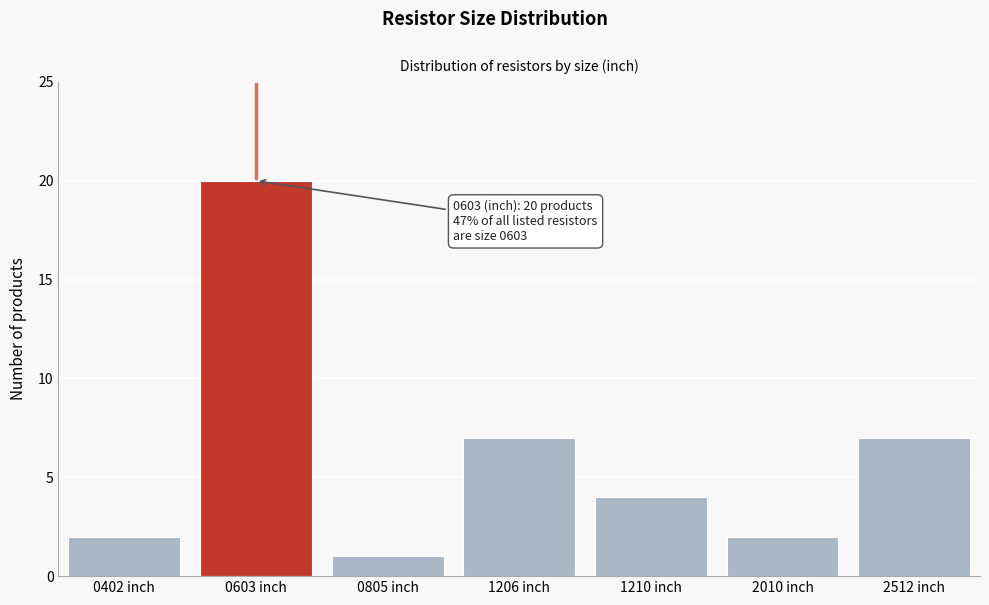

Reading left to right, what are all the values shown in this chart?

2	20	1	7	4	2	7